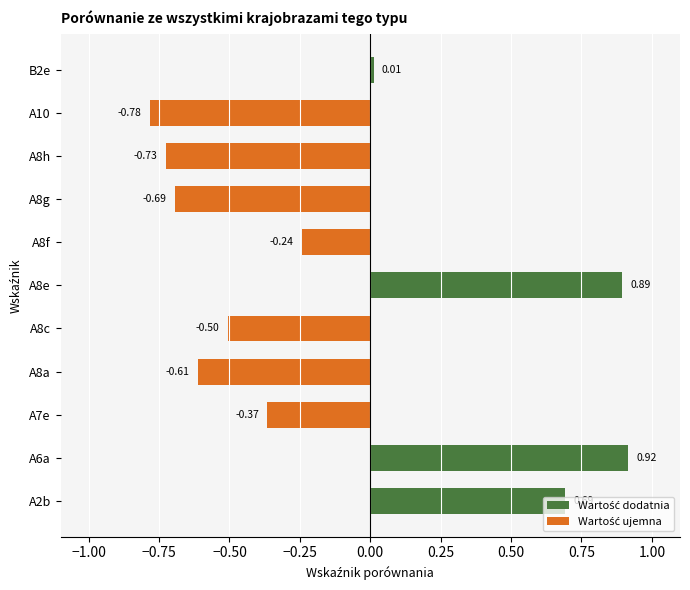

What is the difference between the maximum and minimum values?

1.7